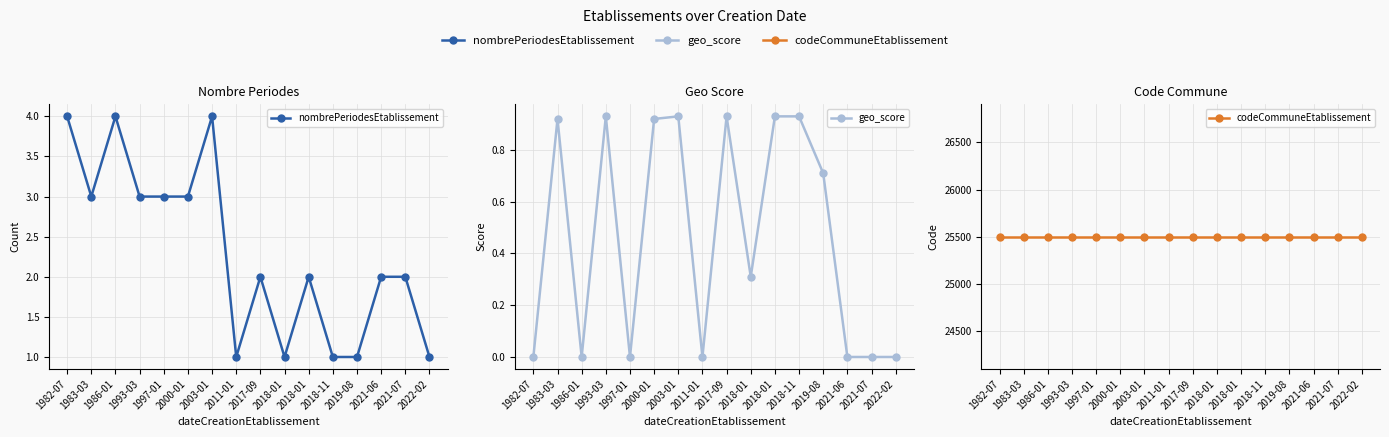

Which series has the largest range (max minus min)?

nombrePeriodesEtablissement